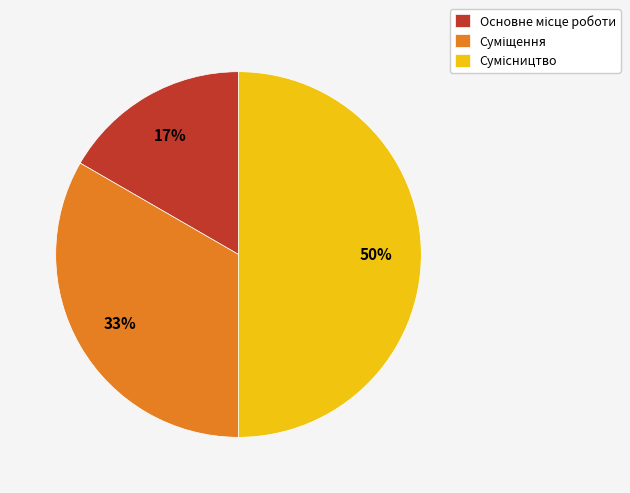

To the nearest percent, what is the average slice percentage?

33%